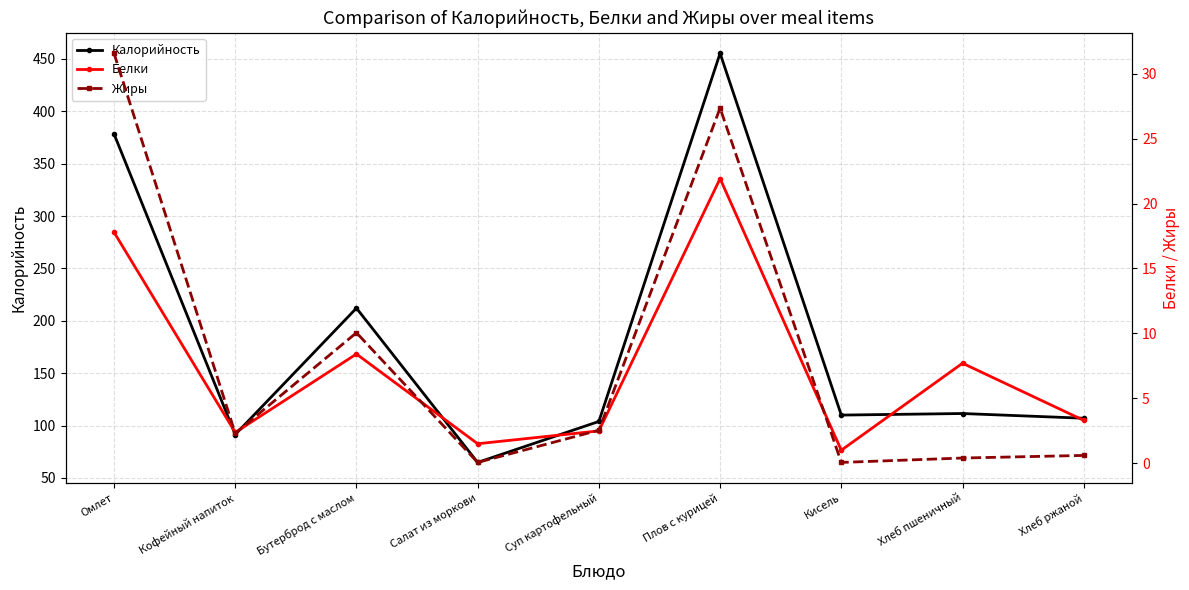

What is the sum of all Белки values?

66.5